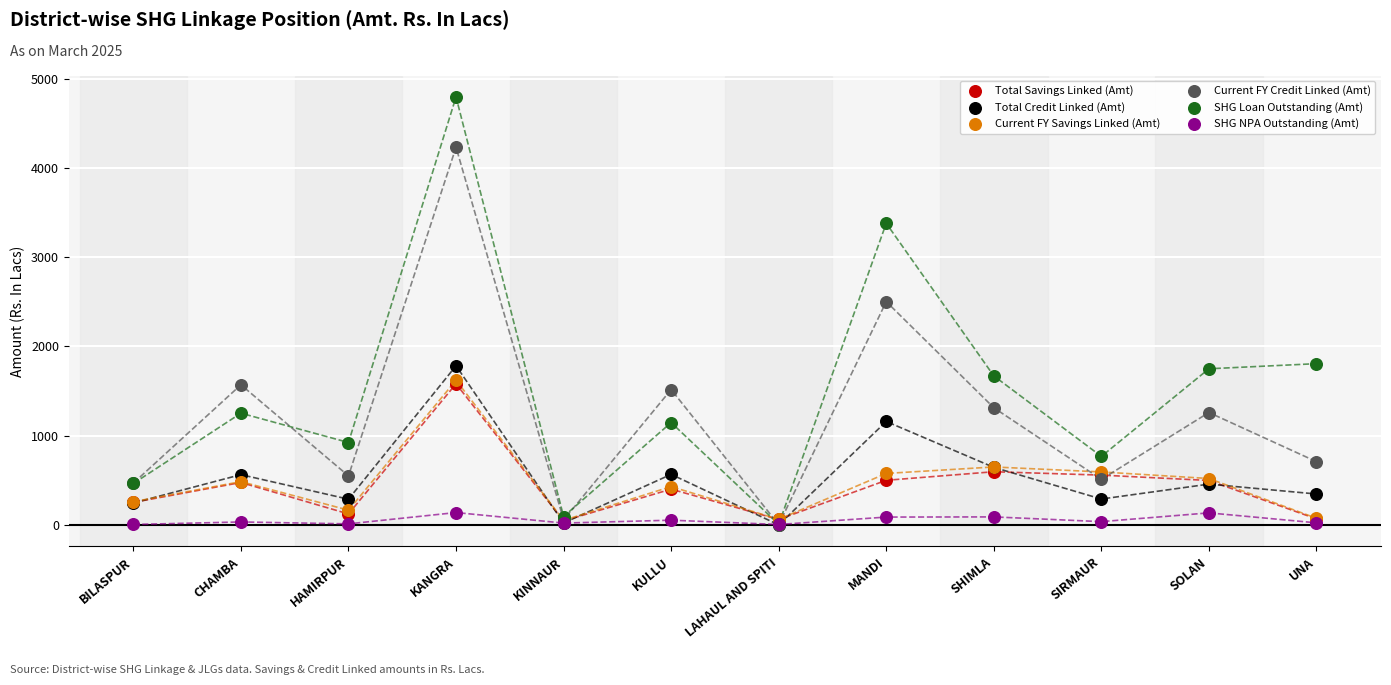

What are all the series names shown in the legend?

Total Savings Linked (Amt), Total Credit Linked (Amt), Current FY Savings Linked (Amt), Current FY Credit Linked (Amt), SHG Loan Outstanding (Amt), SHG NPA Outstanding (Amt)